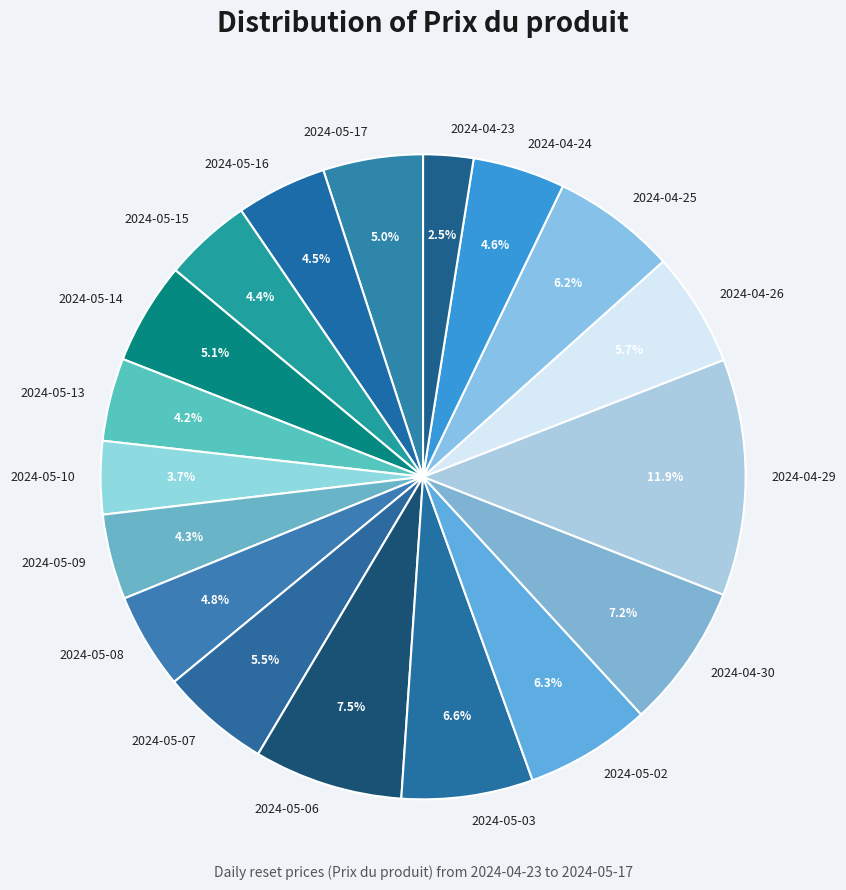

Does 2024-05-13 represent more than half of the total?

No